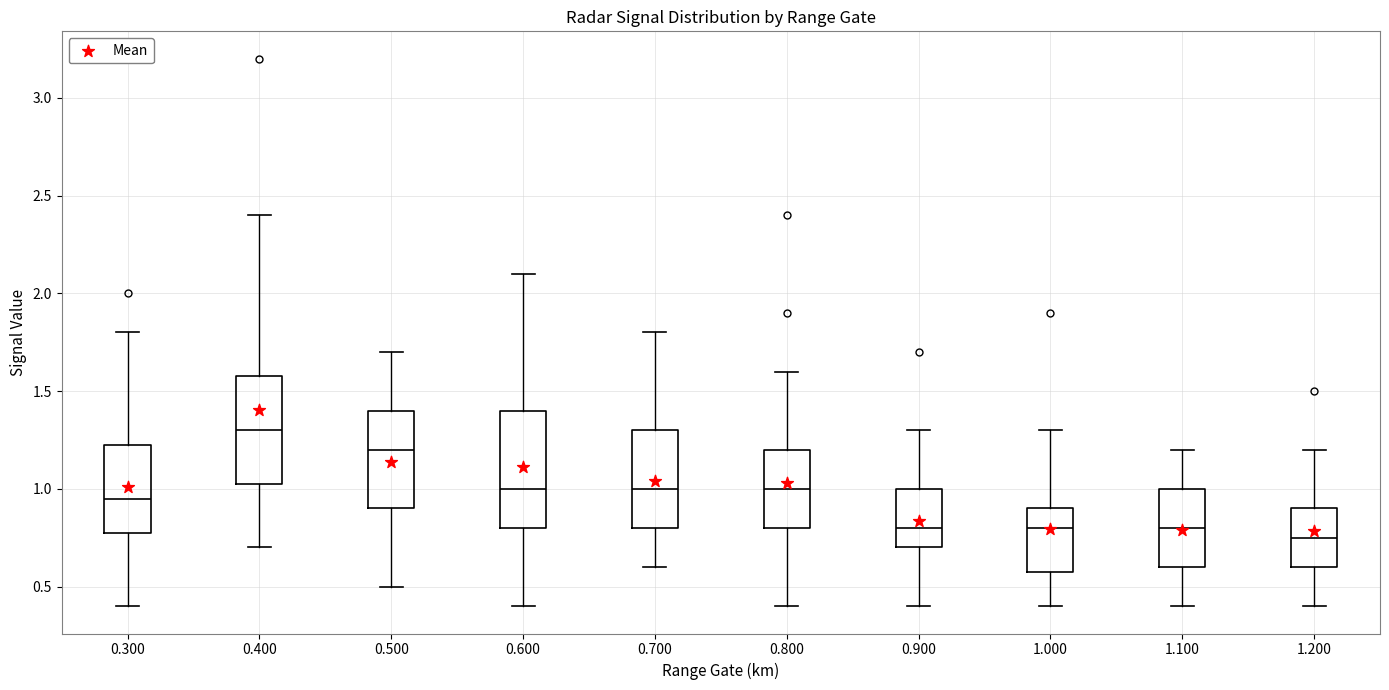

Reading left to right, read every box against the y-axis: the position of its median line, the range the box covers, and the ends of its whiskers. The values are not printed on the chart, so give them approximately, as read against the axis.

0.300: median 0.95, box 0.80 to 1.25, whiskers 0.40 to 1.80
0.400: median 1.30, box 1.05 to 1.60, whiskers 0.70 to 2.40
0.500: median 1.20, box 0.90 to 1.40, whiskers 0.50 to 1.70
0.600: median 1.00, box 0.80 to 1.40, whiskers 0.40 to 2.10
0.700: median 1.00, box 0.80 to 1.30, whiskers 0.60 to 1.80
0.800: median 1.00, box 0.80 to 1.20, whiskers 0.40 to 1.60
0.900: median 0.80, box 0.70 to 1.00, whiskers 0.40 to 1.30
1.000: median 0.80, box 0.60 to 0.90, whiskers 0.40 to 1.30
1.100: median 0.80, box 0.60 to 1.00, whiskers 0.40 to 1.20
1.200: median 0.75, box 0.60 to 0.90, whiskers 0.40 to 1.20